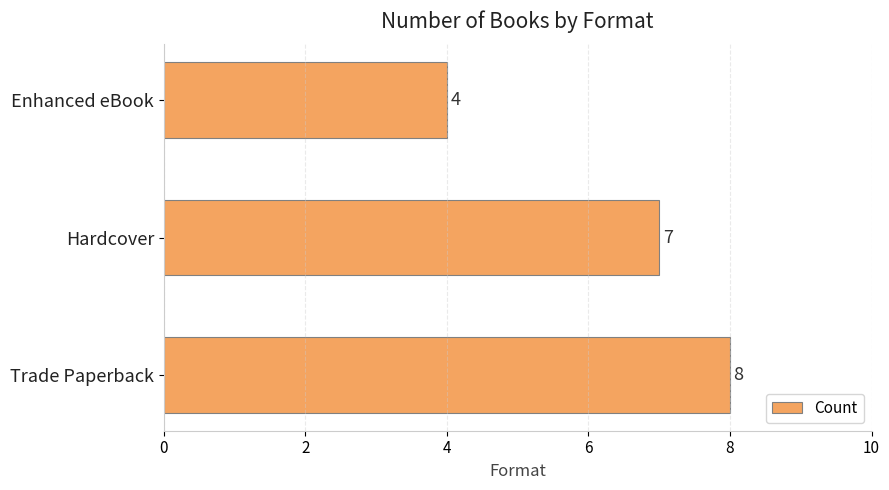

Are the bars horizontal?

Yes